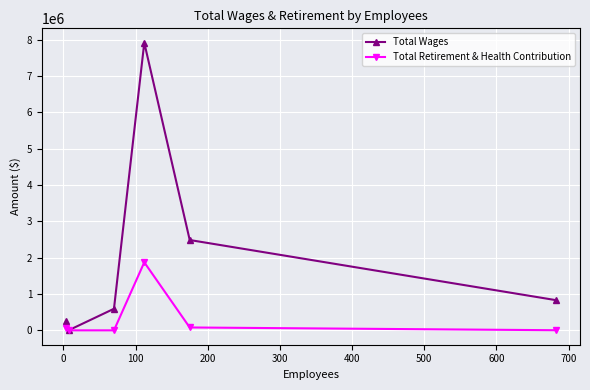

What is the highest value of the Total Wages series?

7920633